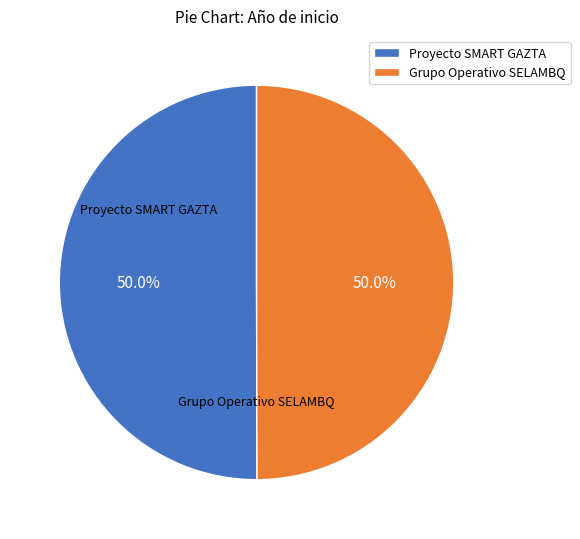

What percentage is the Proyecto SMART GAZTA slice, to the nearest percent?

50%